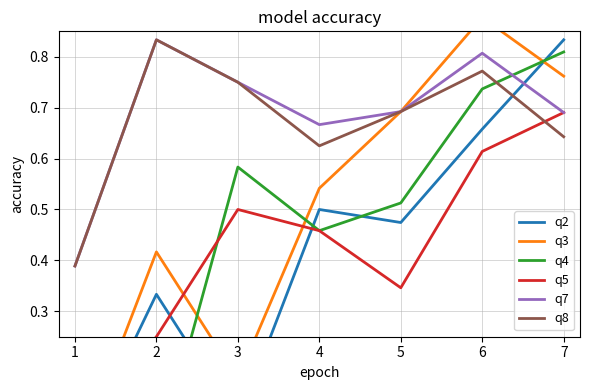

True or false: q5 and q8 intersect in this chart.

True